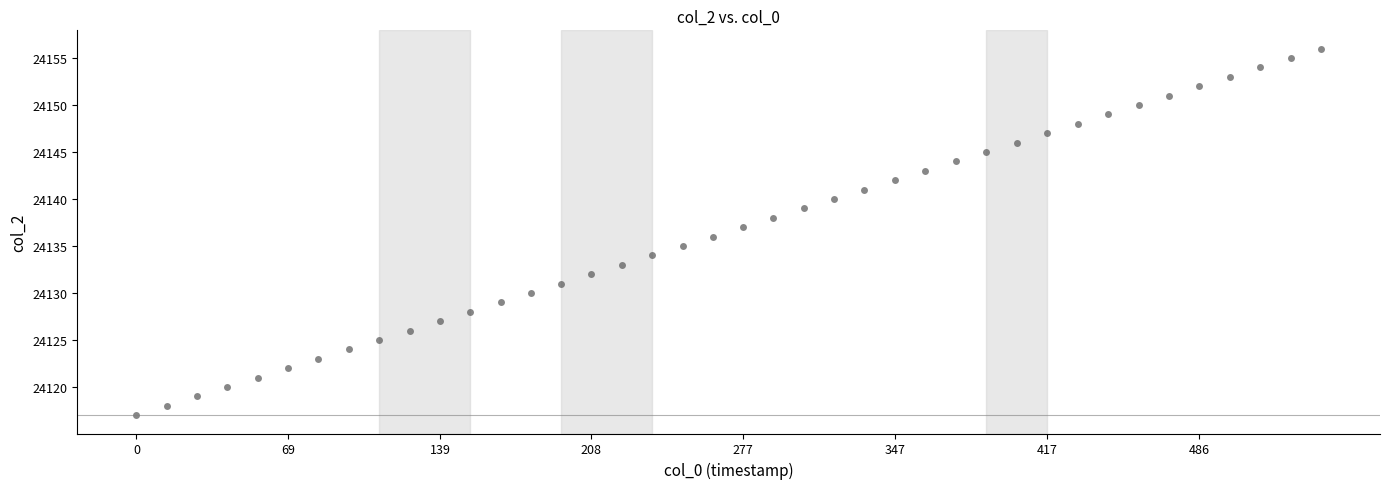

What is the range of Y values (max minus min)?

39